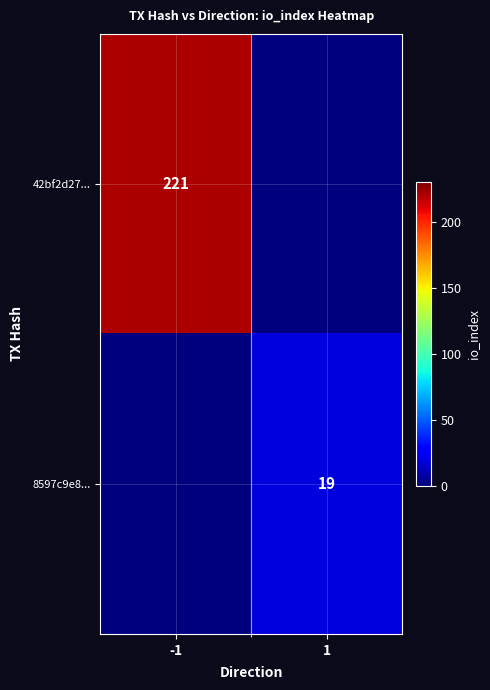

The 42bf2d27... series shows 332 at -1. True or false?

False